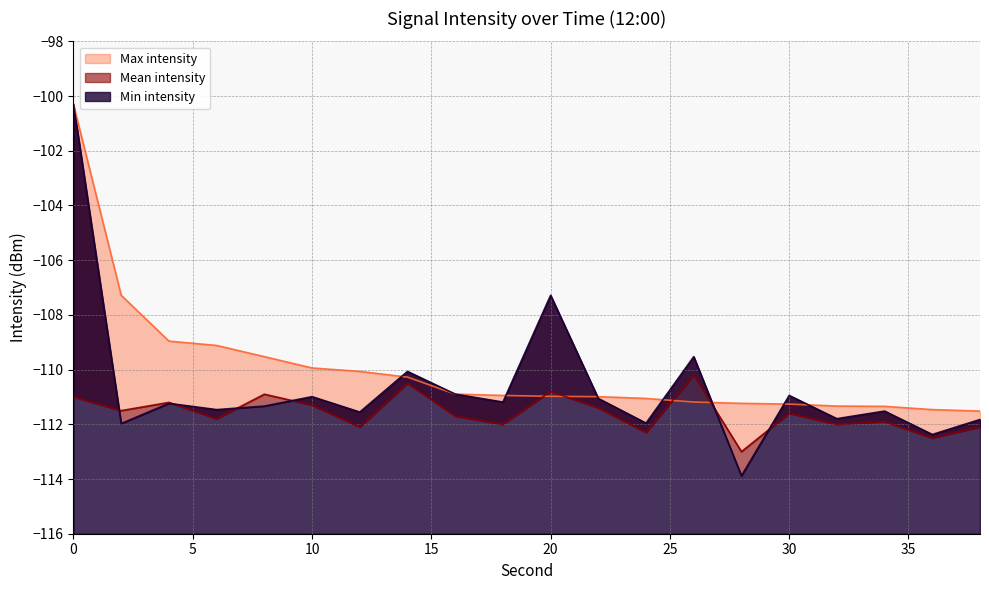

After their last crossing, which series has the higher values: Max intensity or Mean intensity?

Max intensity